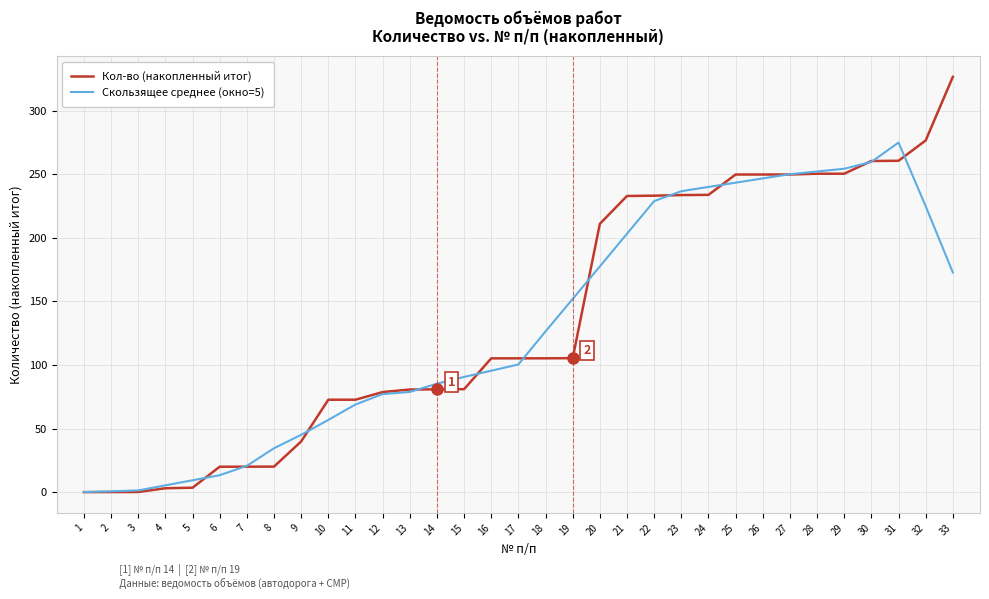

What is the maximum value for Скользящее среднее (окно=5)?

274.9